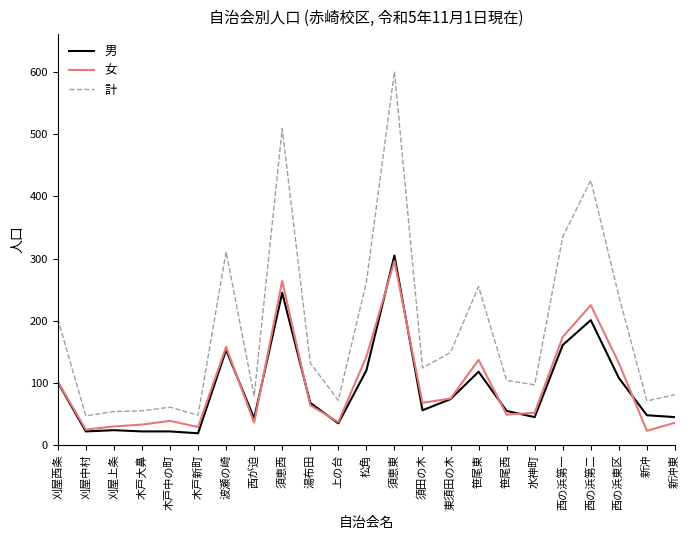

What value does the 男 series have at 木戸大鼻?

22